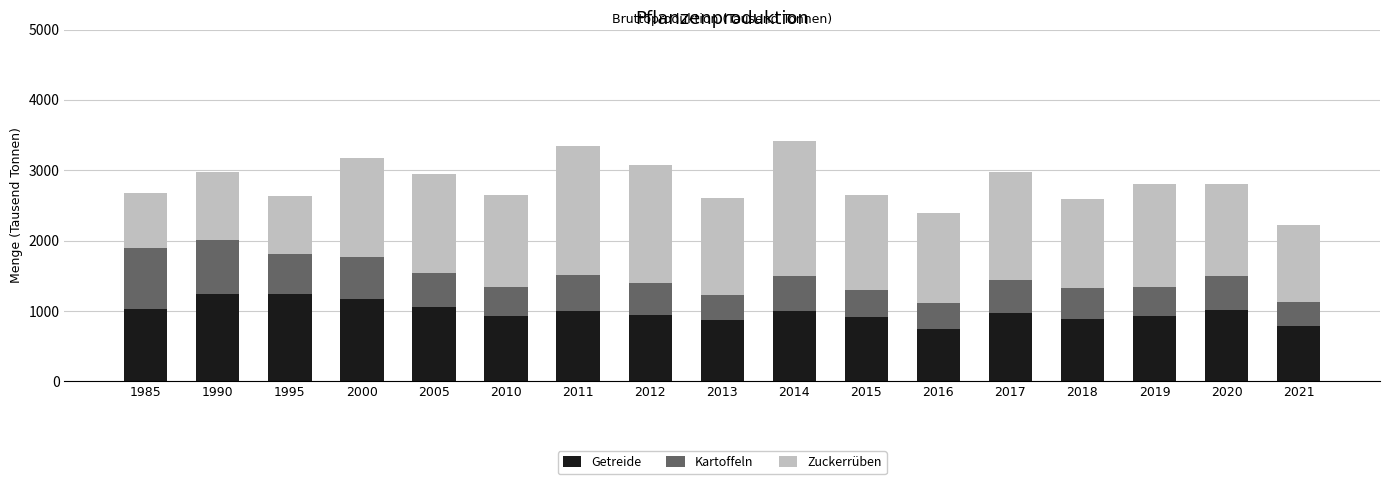

Is it true that Getreide equals 881.3 at 2018?

True